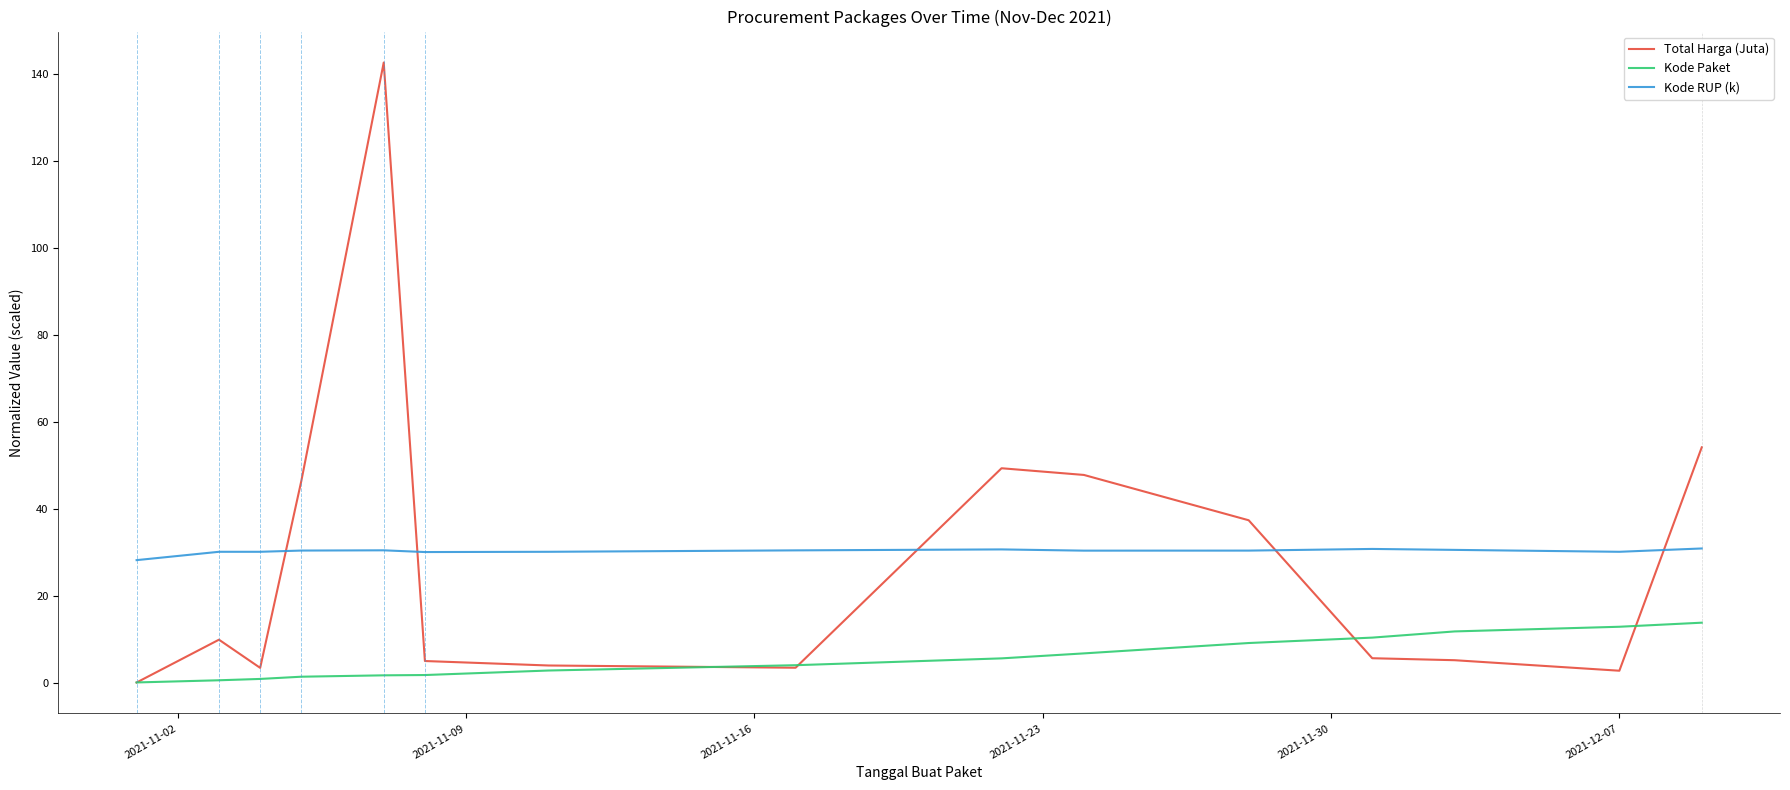

True or false: Kode Paket and Kode RUP (k) intersect in this chart.

False